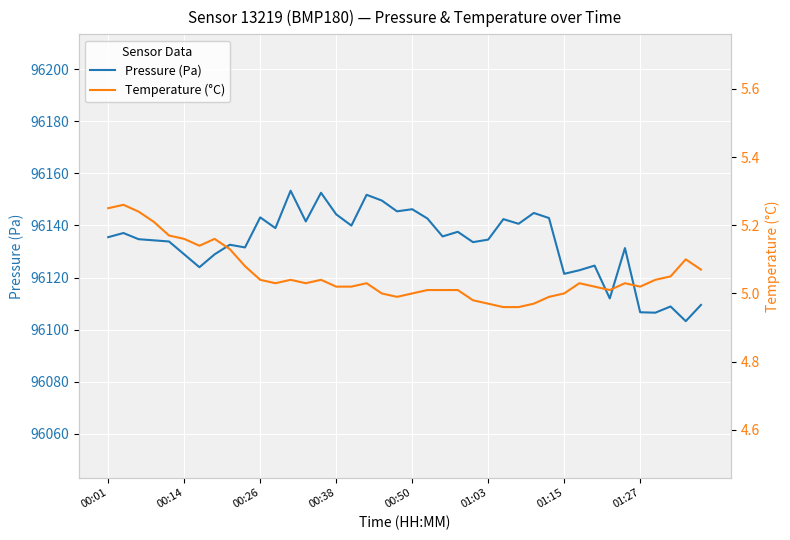

Which series has the largest total across all categories?

pressure